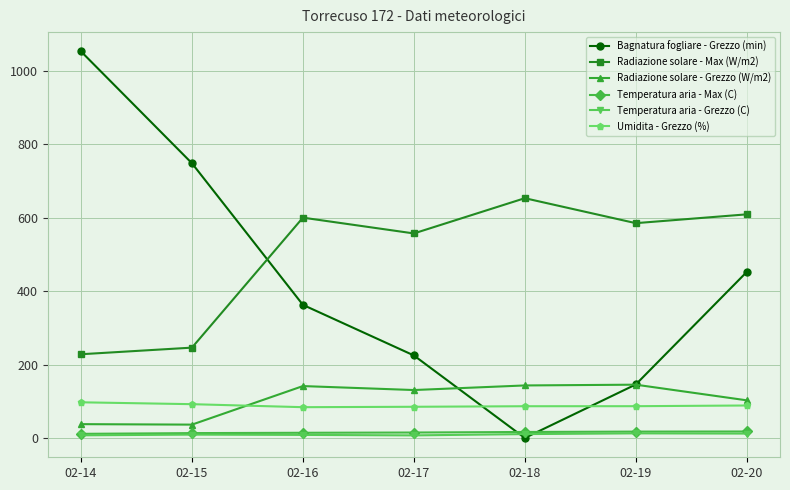

The value of Temperatura aria - Max (C) at 02-15 is 13.2. True or false?

True